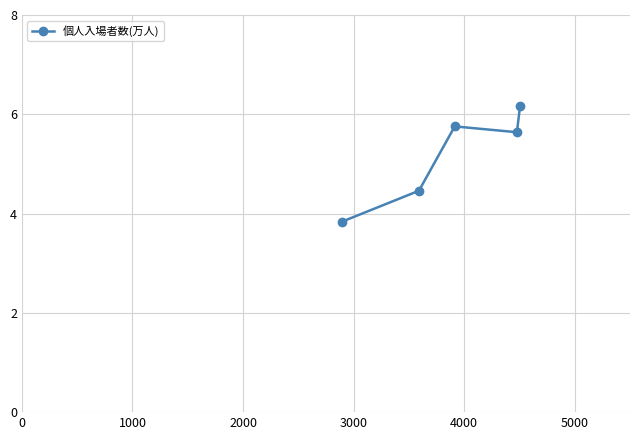

What is the sum of all values?

25.9